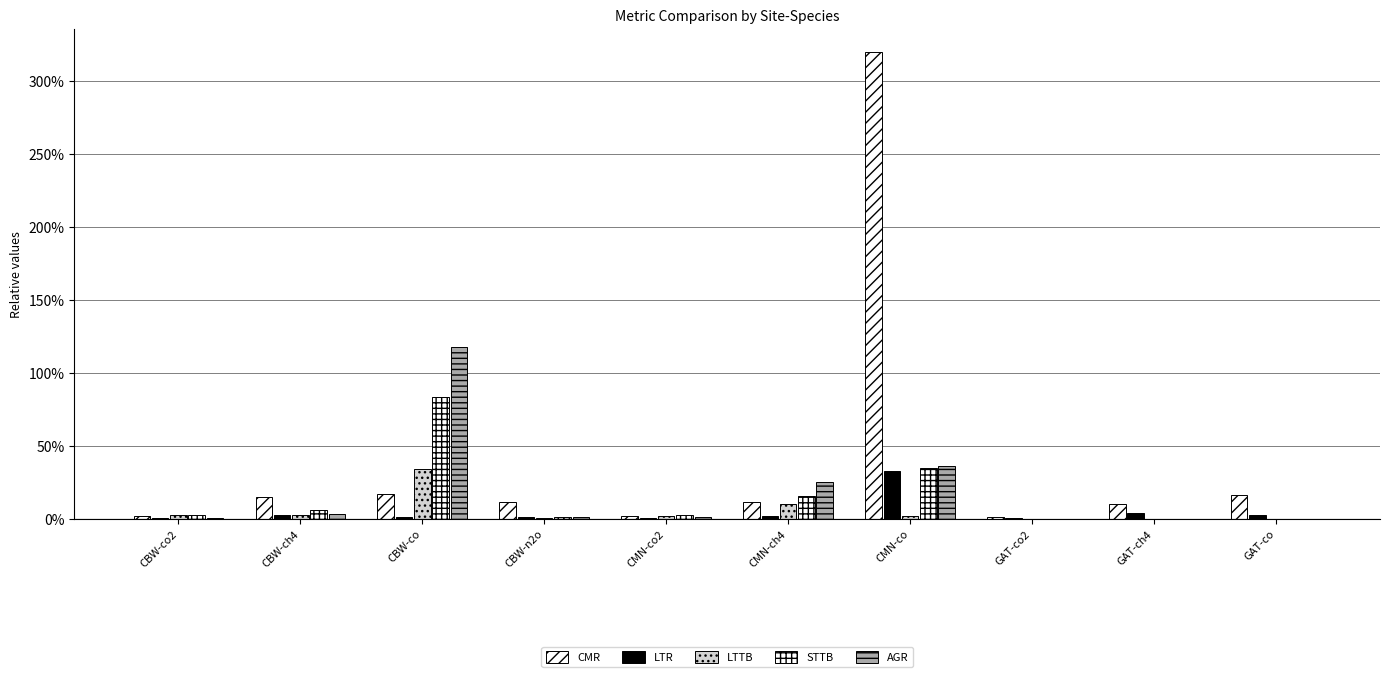

Is it true that LTR equals 0.0 at CMN-co2?

True